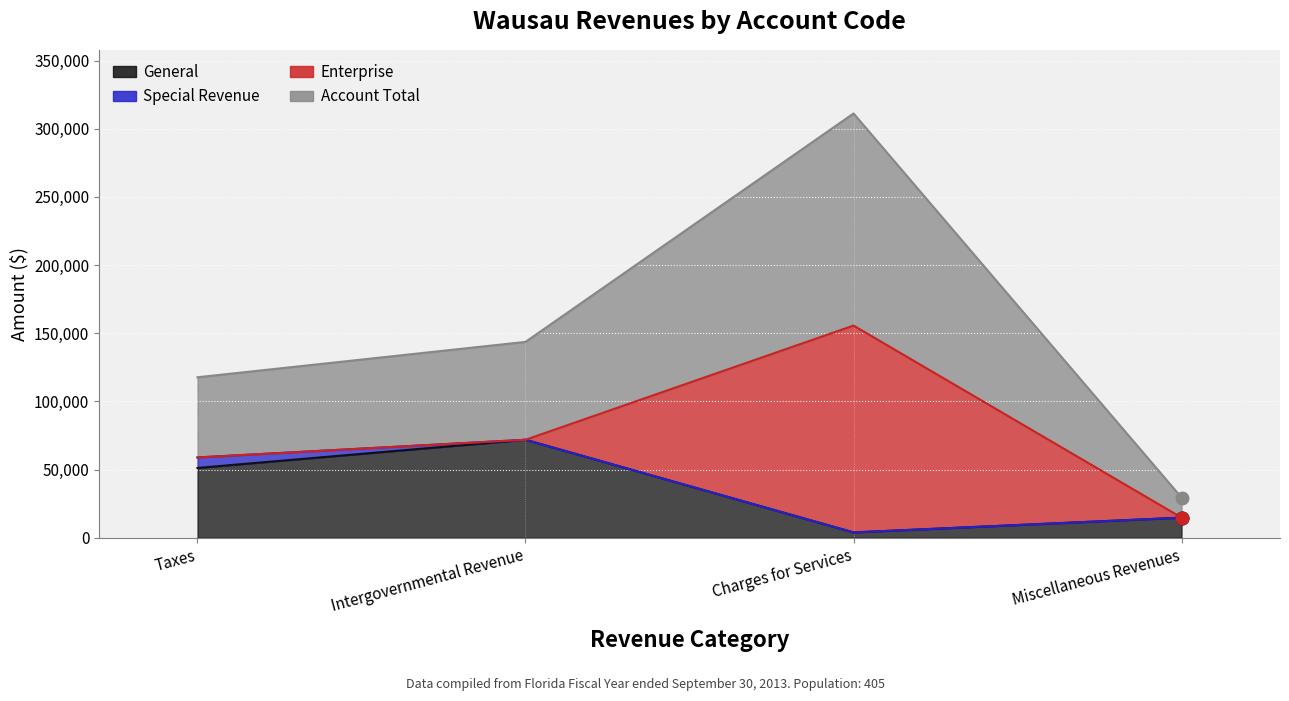

What is the minimum value for Account Total?

14693